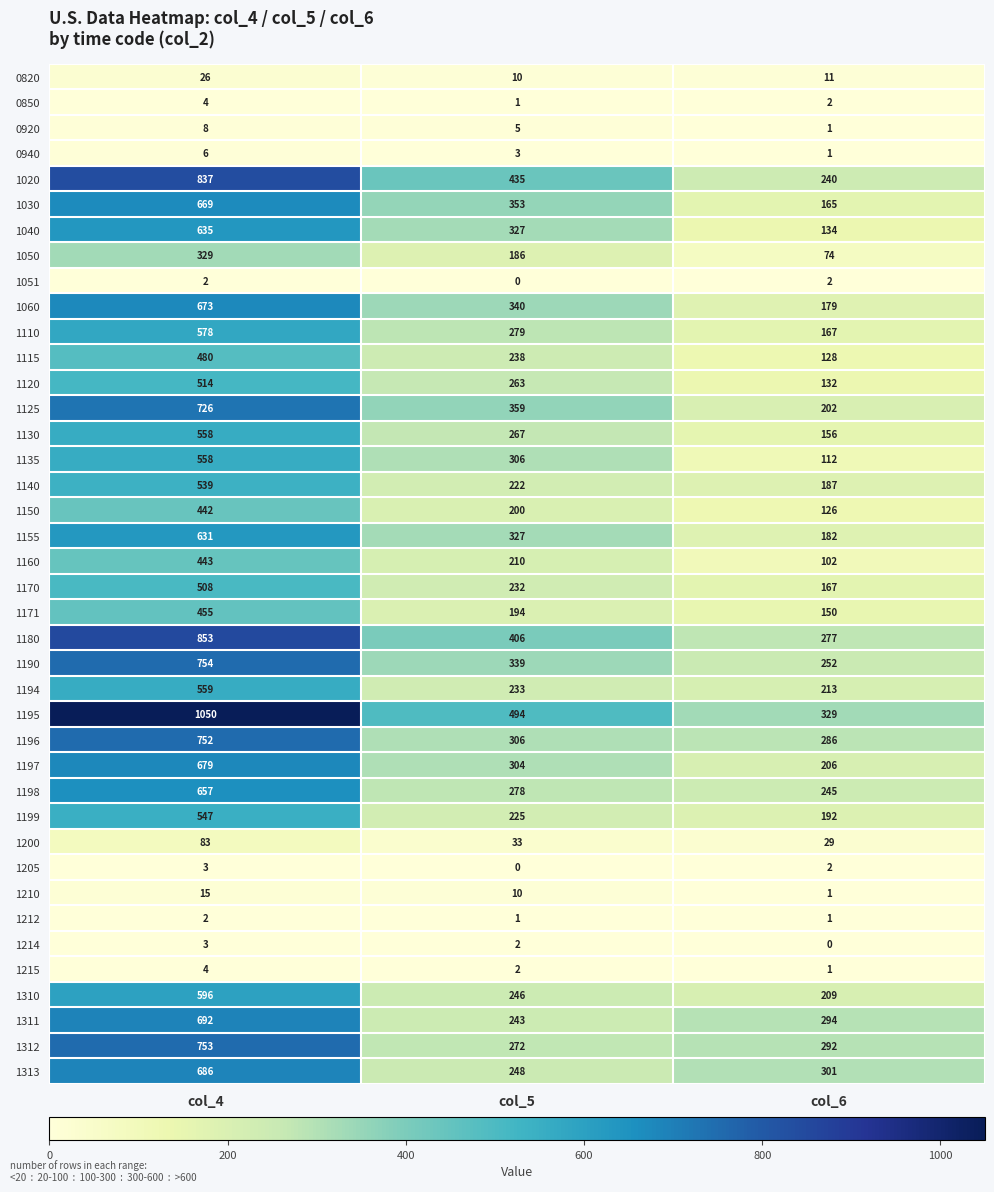

How many distinct data groups are displayed?

40